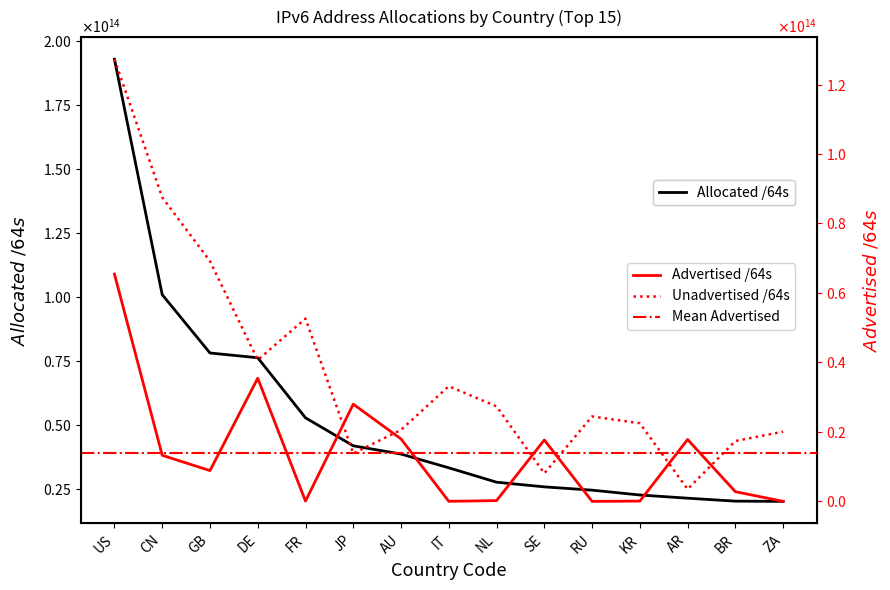

What is the label of the 14th point from the left?

BR